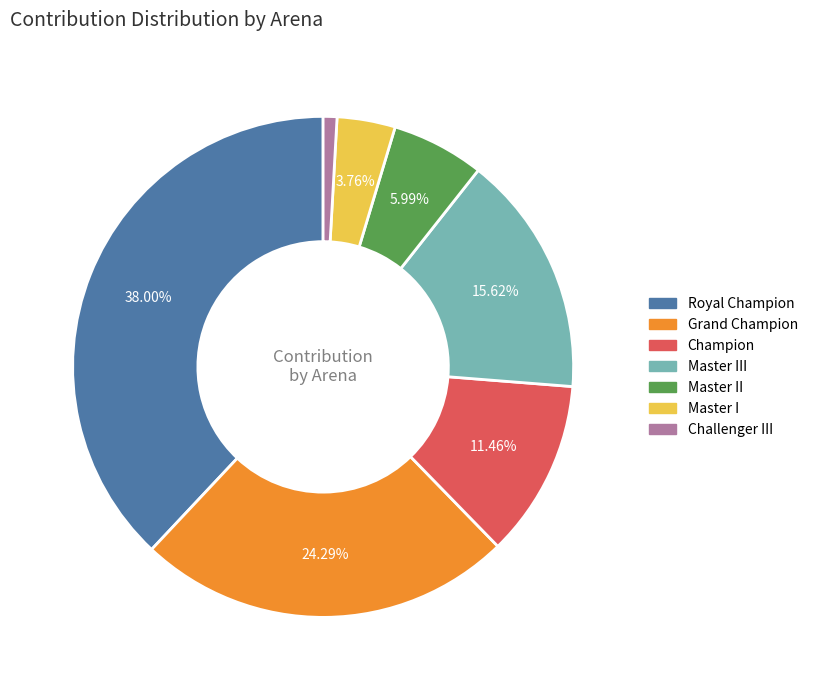

Is there any slice that represents more than half of the pie?

No